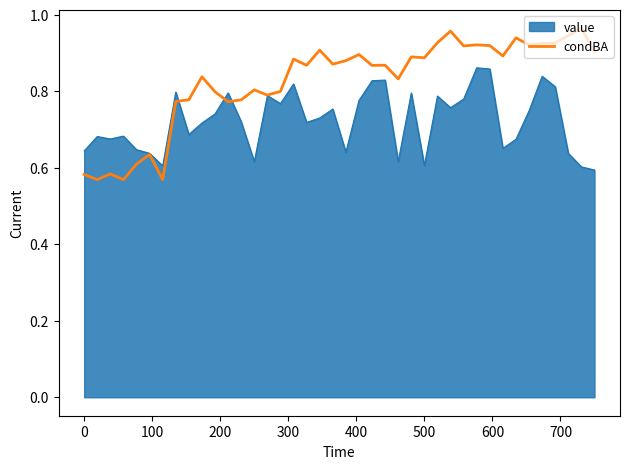

How many categories are shown in the chart?

40